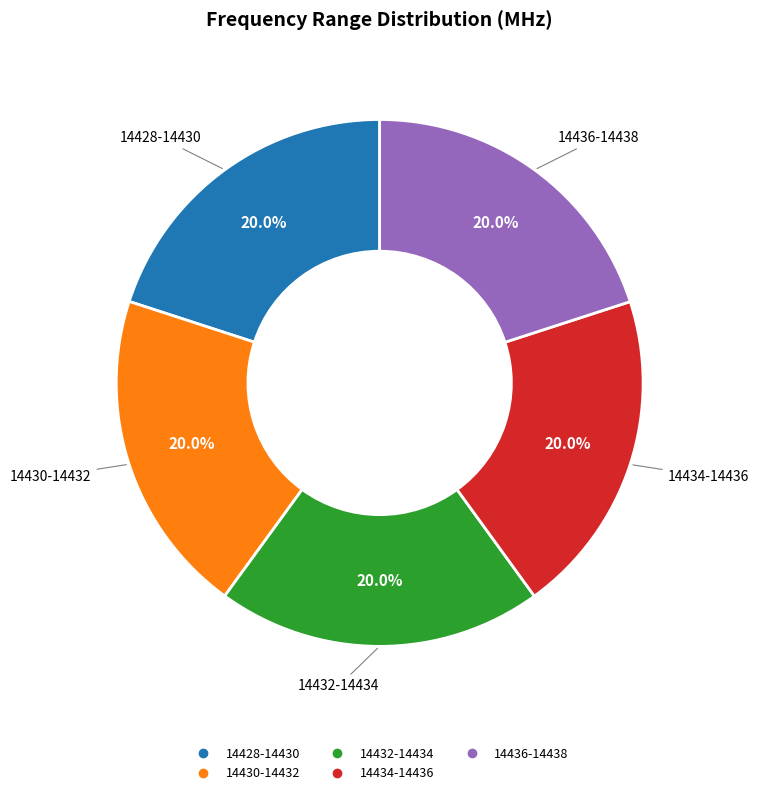

Count the number of slices in the pie.

5